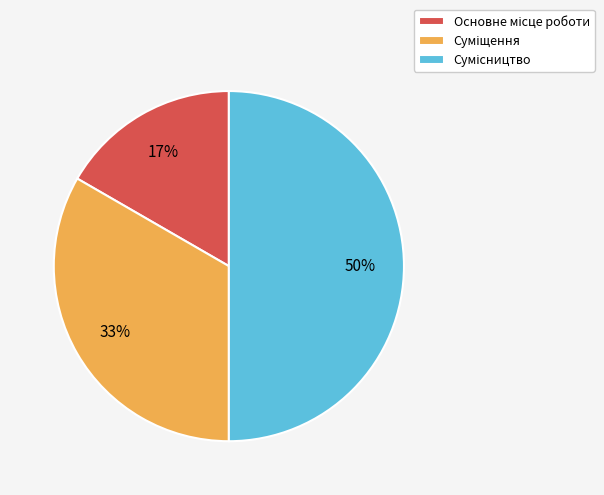

To the nearest percent, what is the difference between the largest and smallest slice percentages?

33%